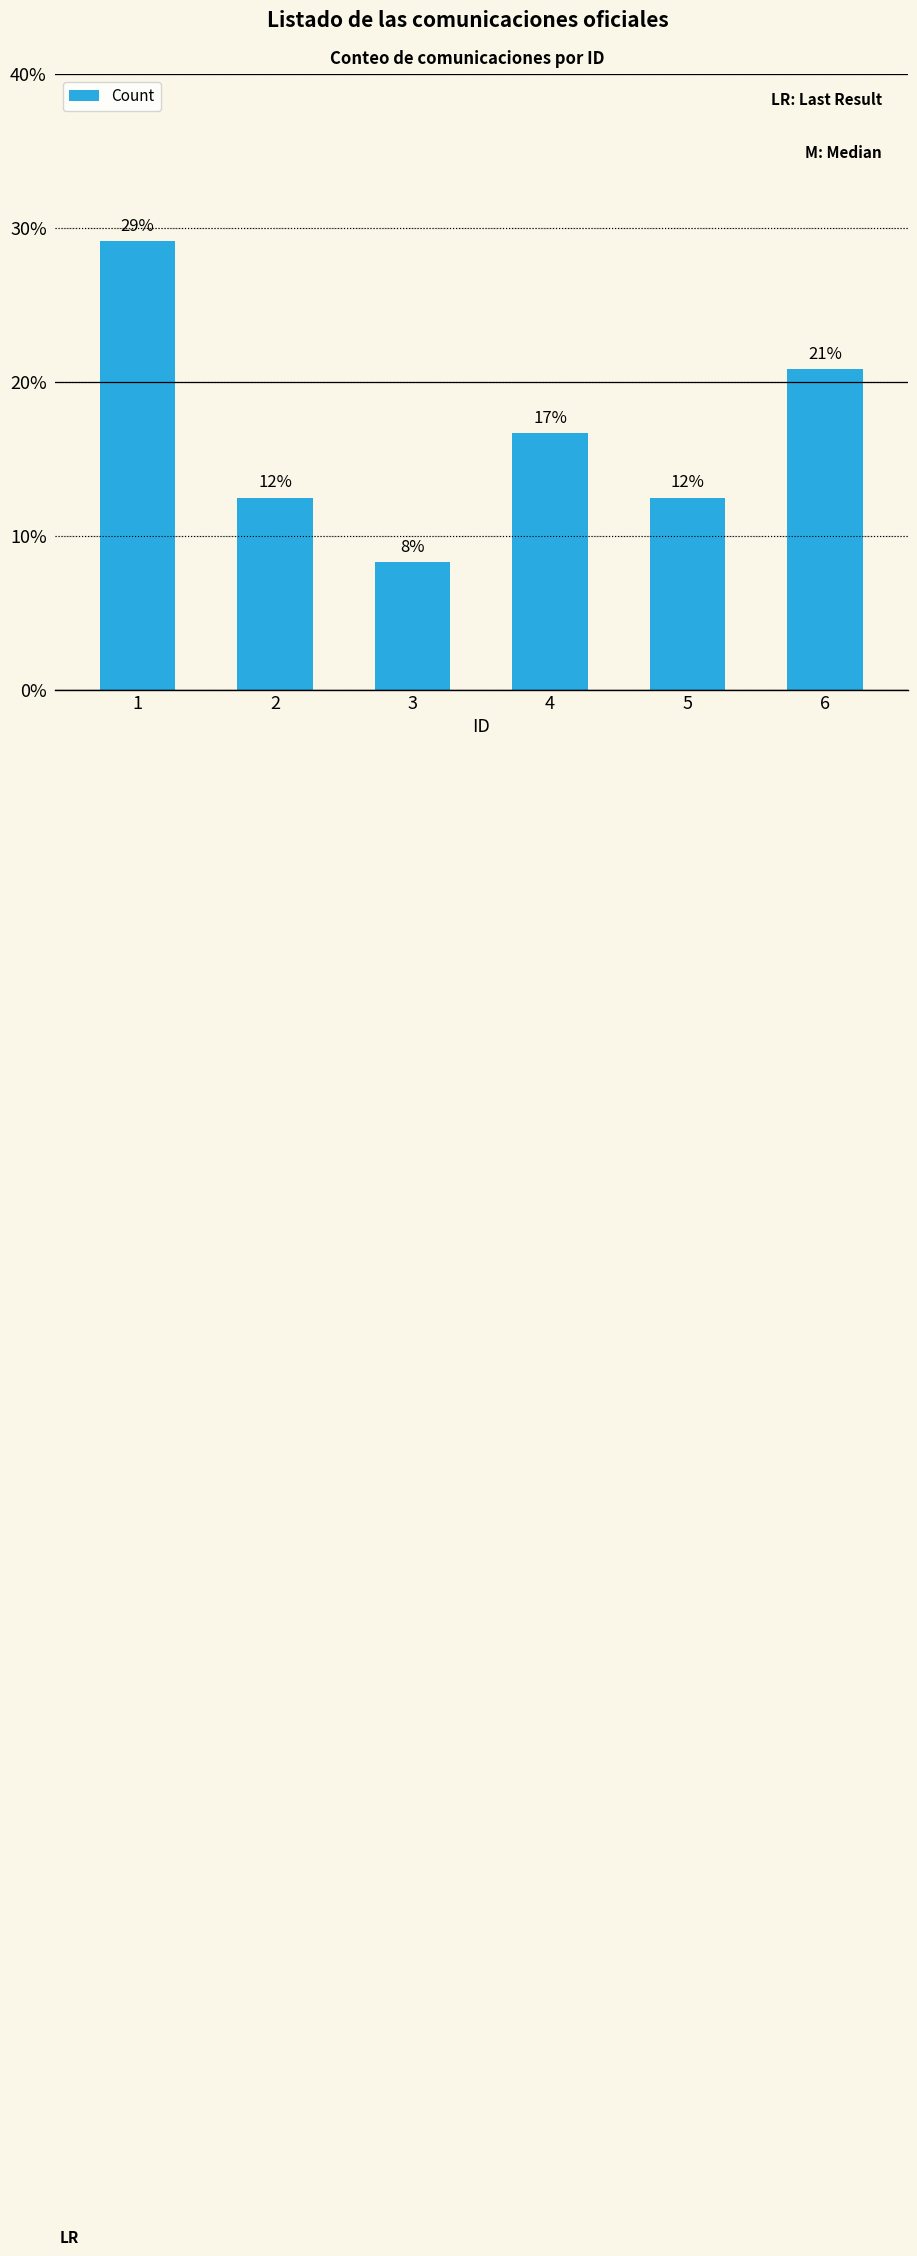

Are the bars horizontal?

No